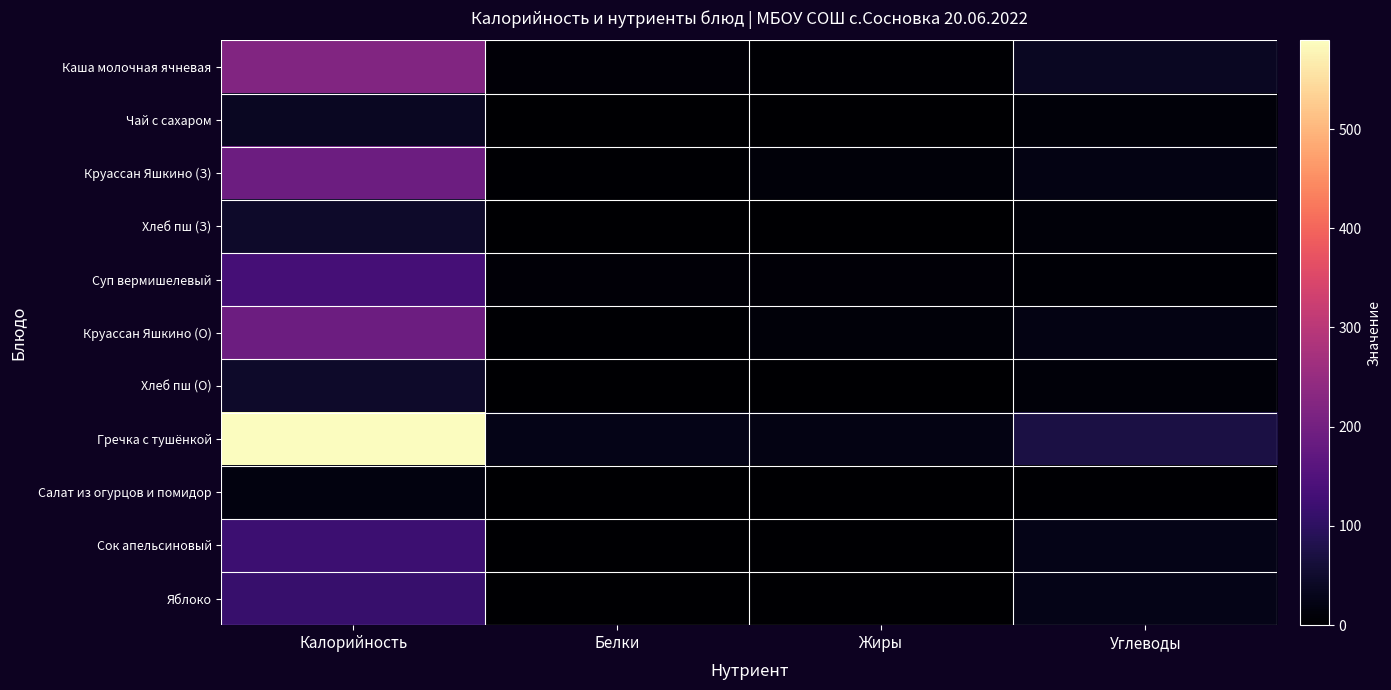

Which series has the largest total across all categories?

Гречка с тушёнкой